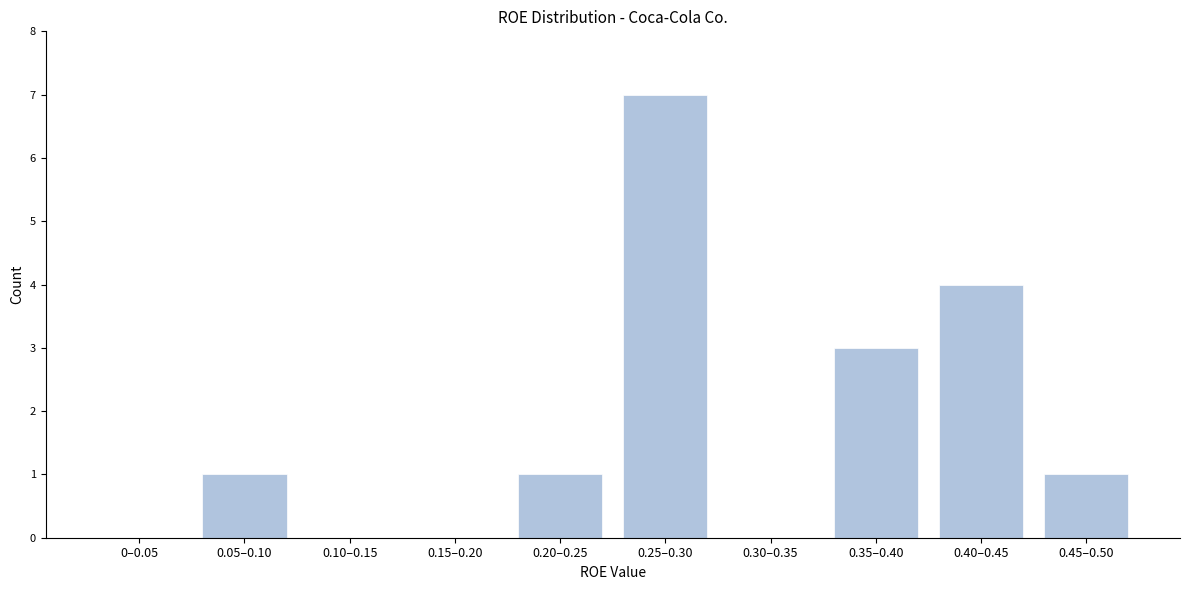

Reading left to right, list all the values displayed in this chart.

0–0.05=0	0.05–0.10=1	0.10–0.15=0	0.15–0.20=0	0.20–0.25=1	0.25–0.30=7	0.30–0.35=0	0.35–0.40=3	0.40–0.45=4	0.45–0.50=1